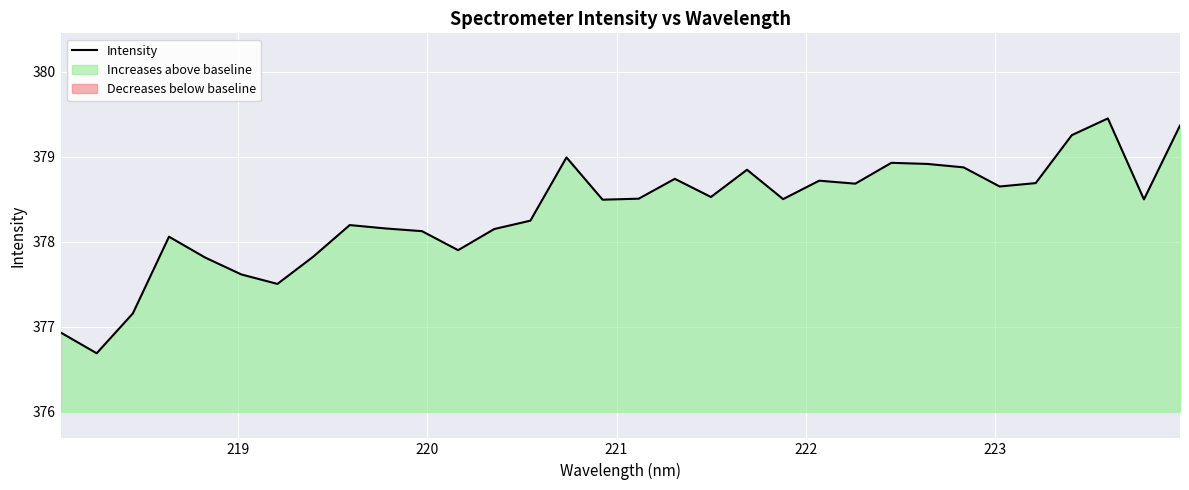

What is the average value?

378.3